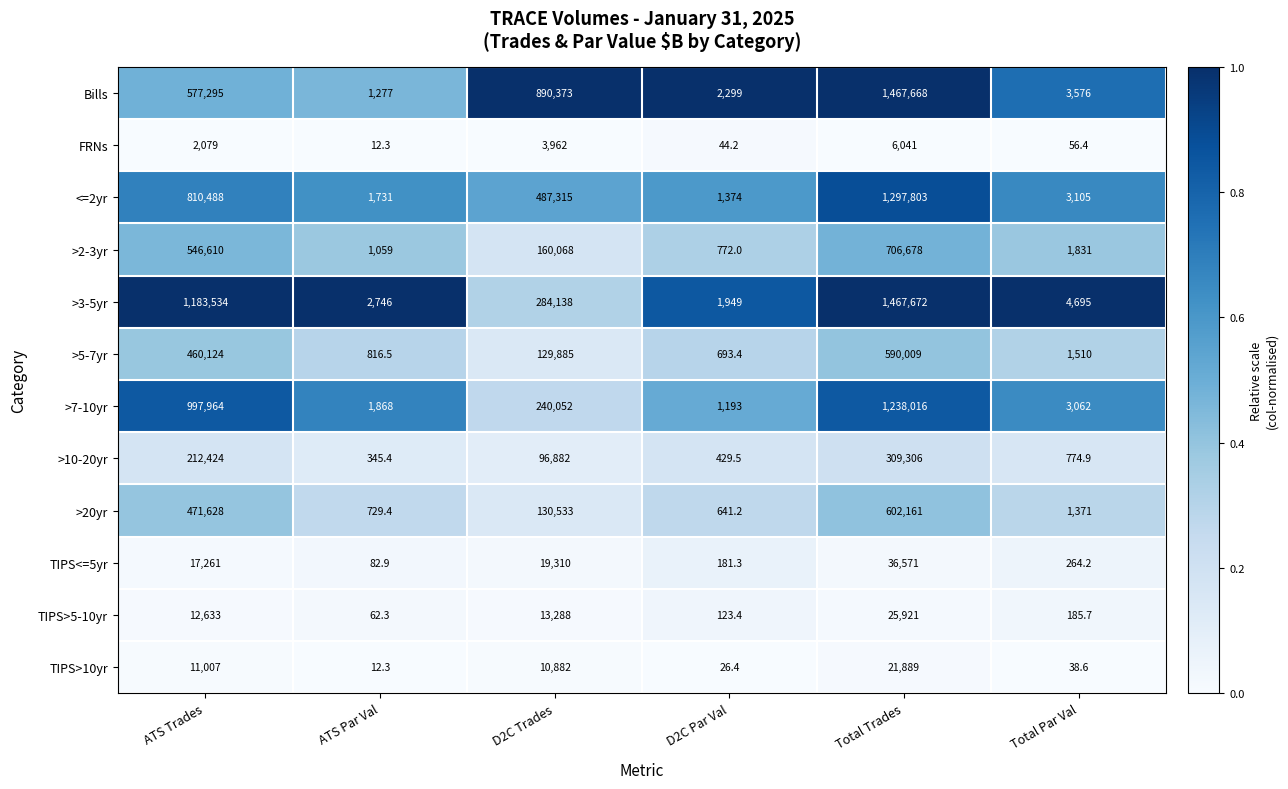

List the series in order of their peak value, lowest first.

FRNs, TIPS>10yr, TIPS>5-10yr, TIPS<=5yr, >10-20yr, >5-7yr, >20yr, >2-3yr, >7-10yr, <=2yr, Bills, >3-5yr